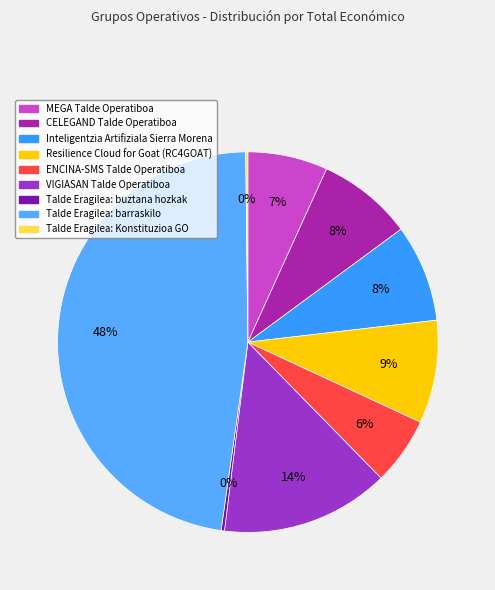

Between Inteligentzia Artifiziala Sierra Morena and Talde Eragilea: buztana hozkak, which is larger?

Inteligentzia Artifiziala Sierra Morena